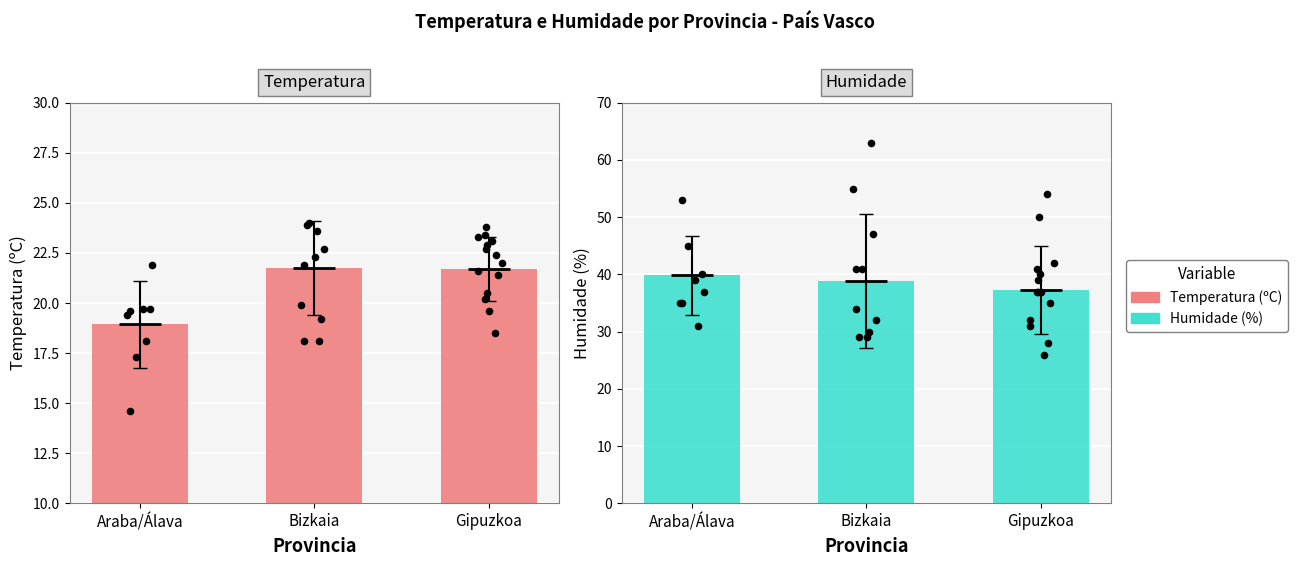

What is the total value across all series at Araba/Álava?

58.8